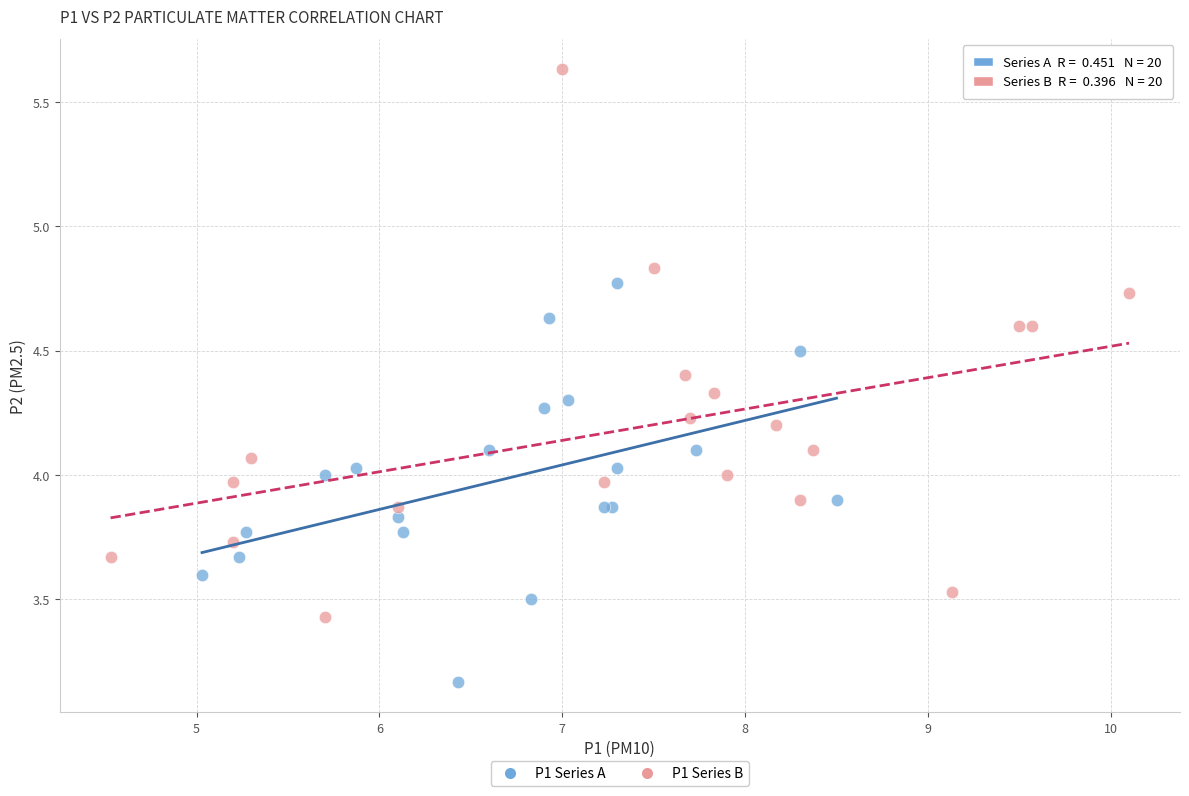

Which series has the largest Y range (max minus min)?

P1 Series B